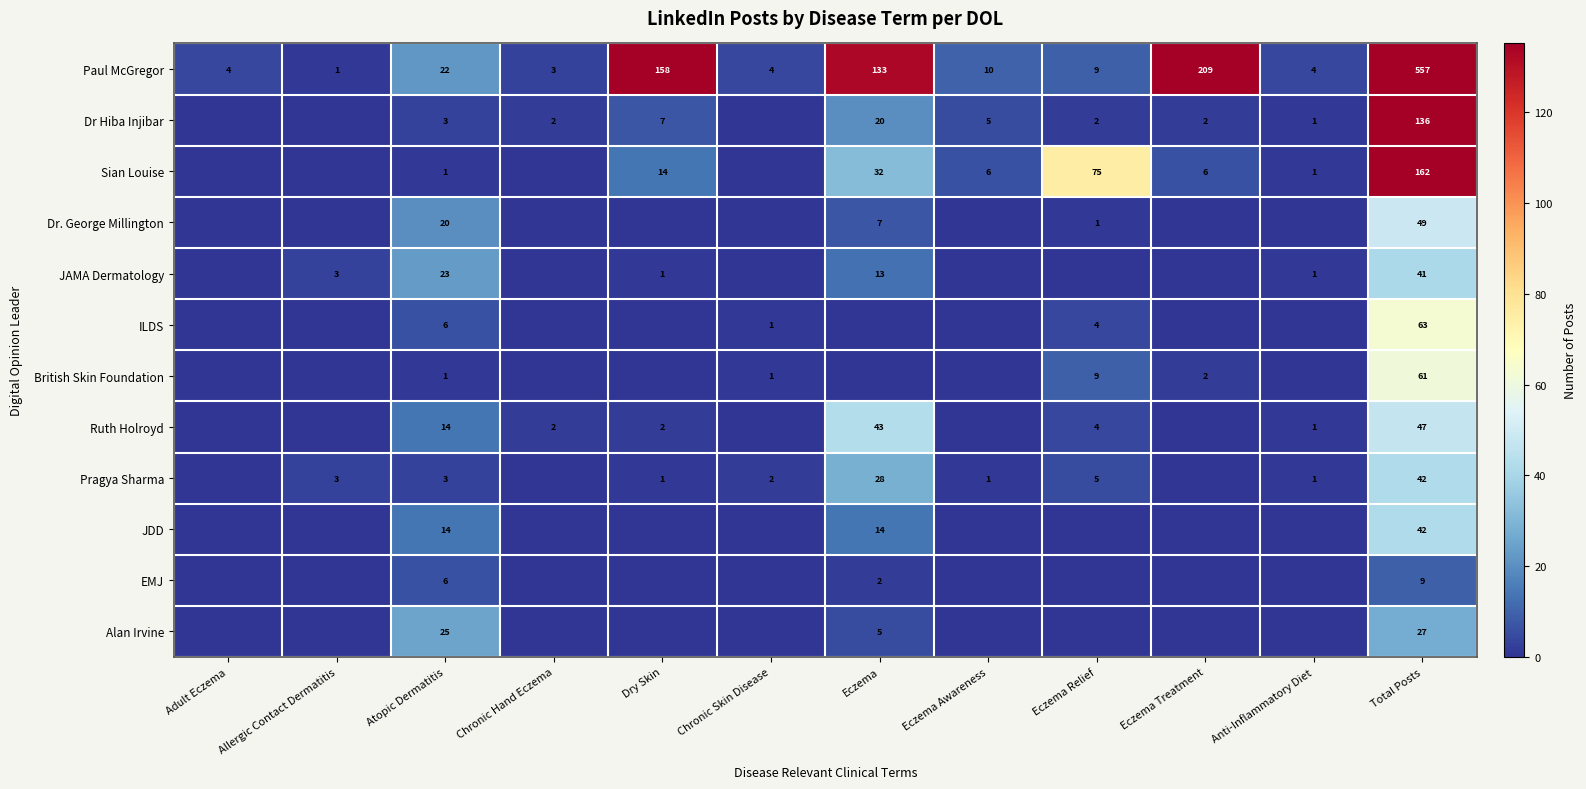

Between Atopic Dermatitis and Total Posts, which series saw the biggest shift?

Paul McGregor